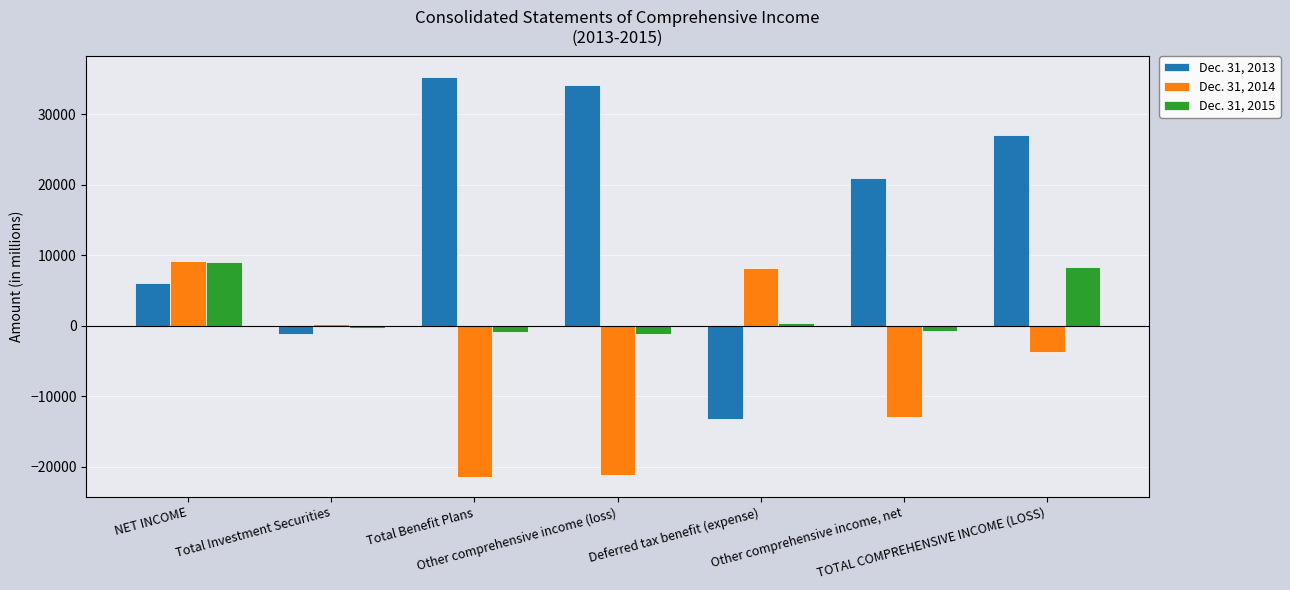

How many categories are shown in the chart?

7